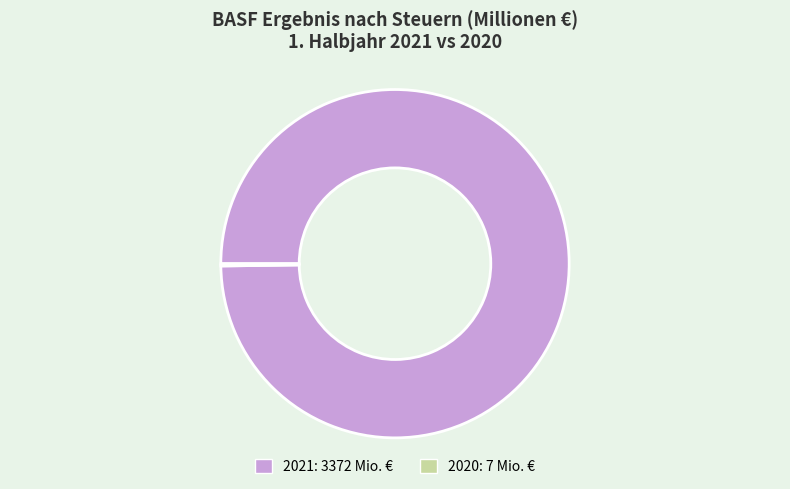

Does any single category account for the majority?

Yes